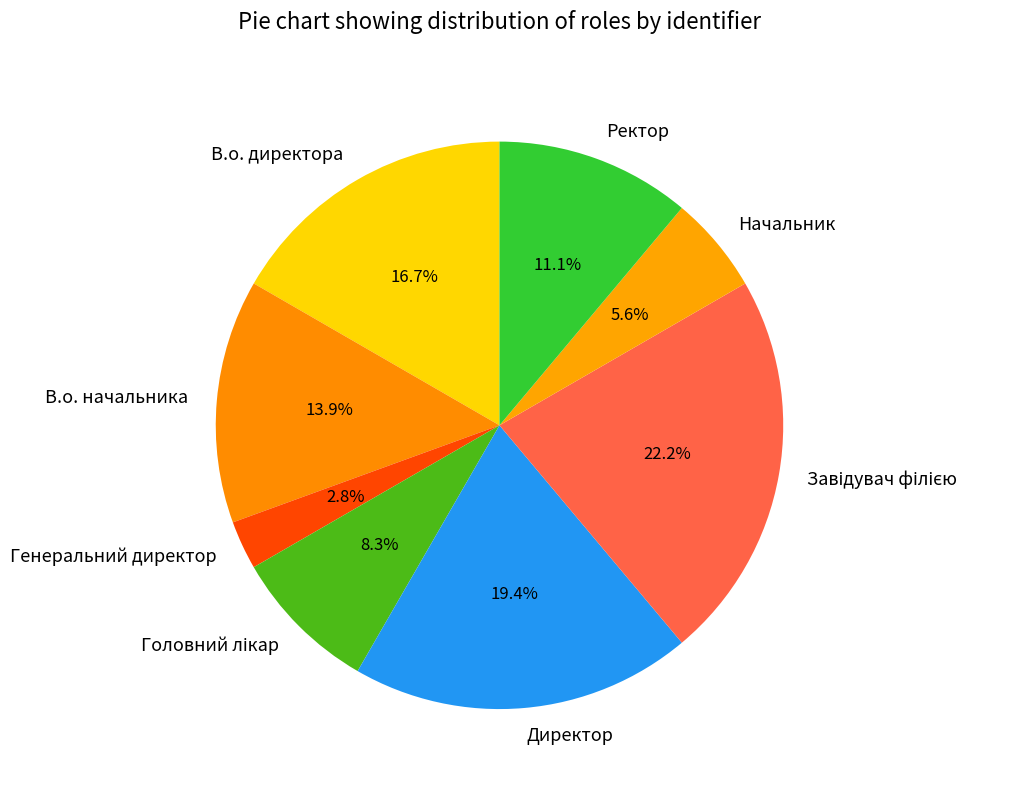

Is there any slice that represents more than half of the pie?

No